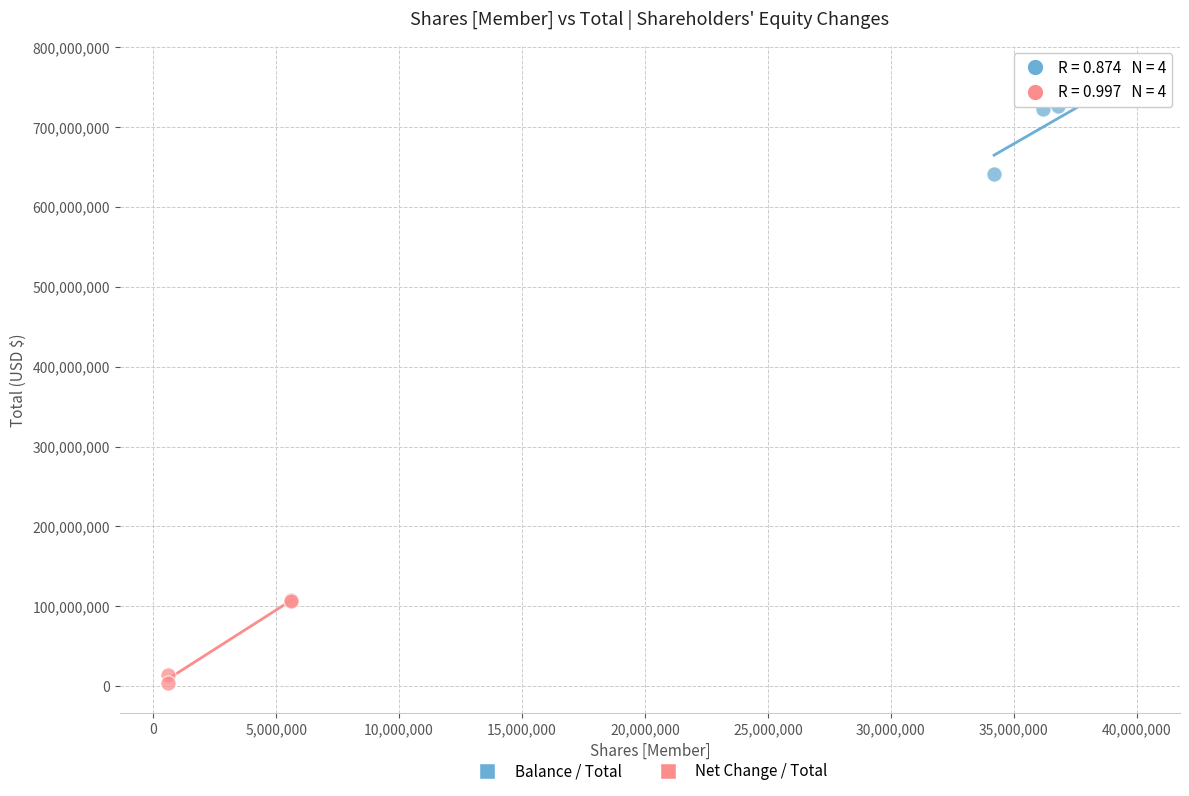

Which series reaches the maximum Y coordinate?

Balance / Total